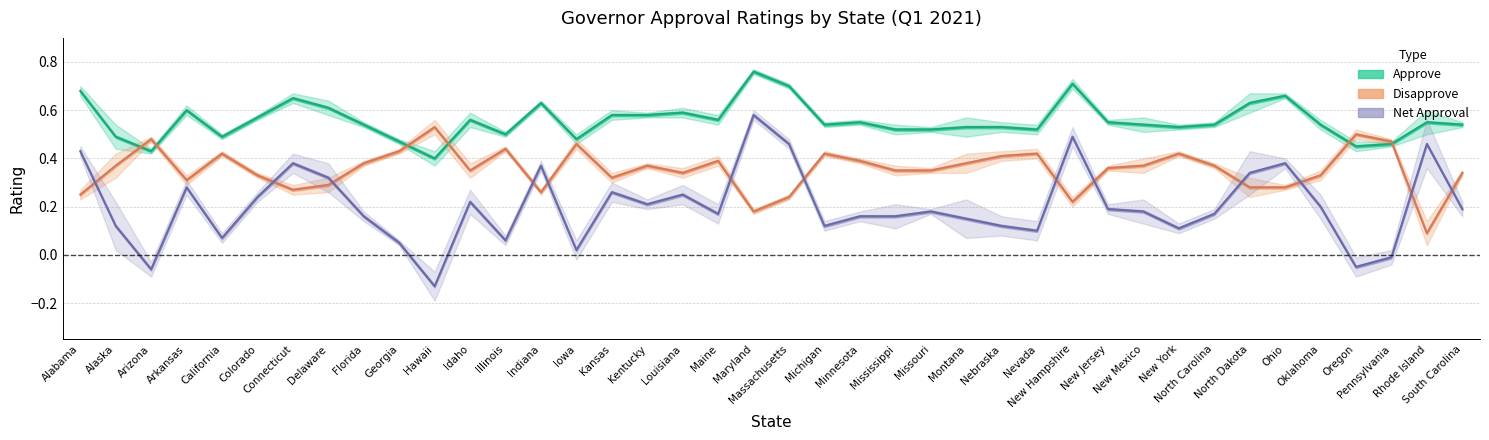

What position from the left is Delaware?

8